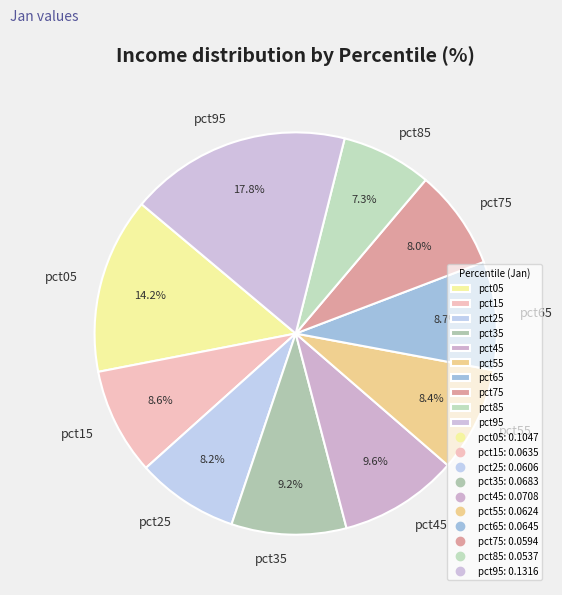

To the nearest percent, what is the average slice percentage?

10%